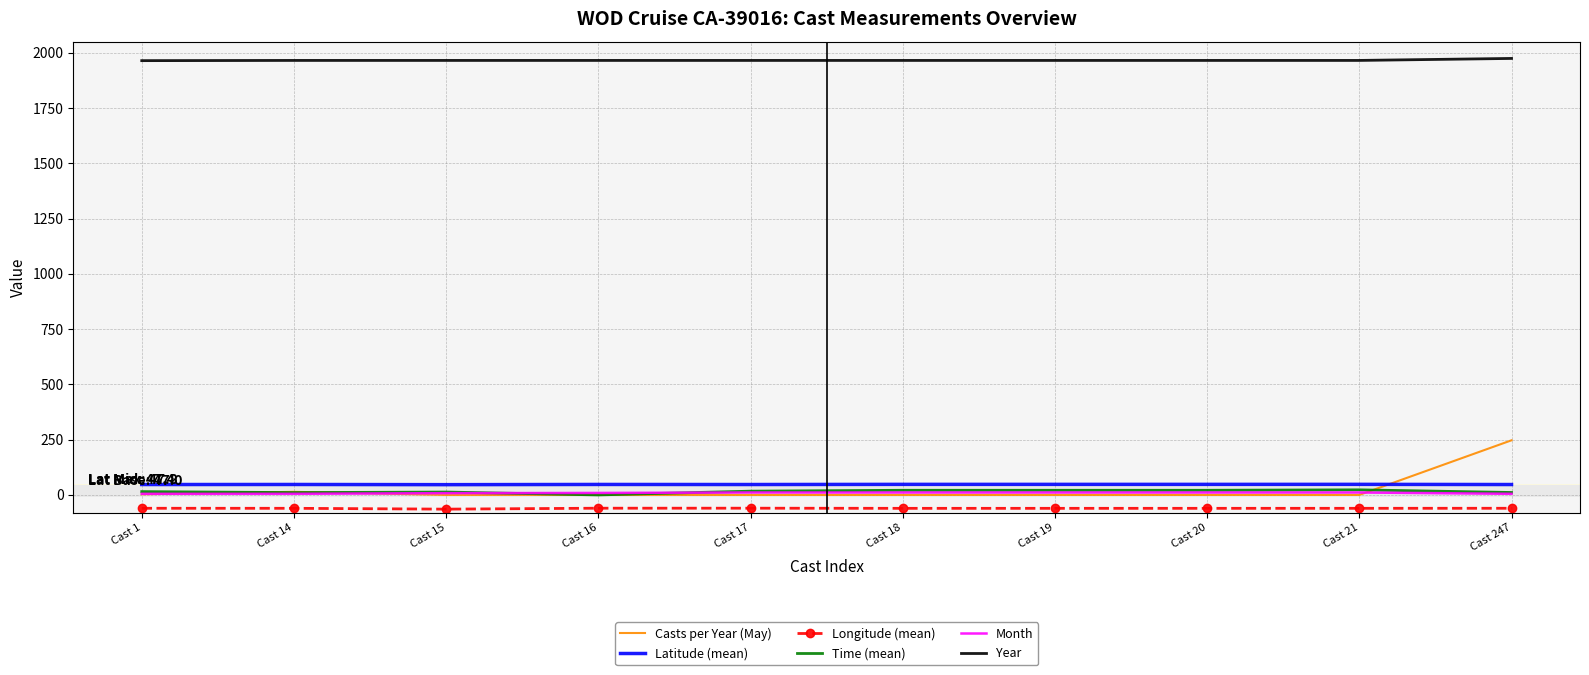

At which label does Casts per Year (May) reach its peak?

Cast 247